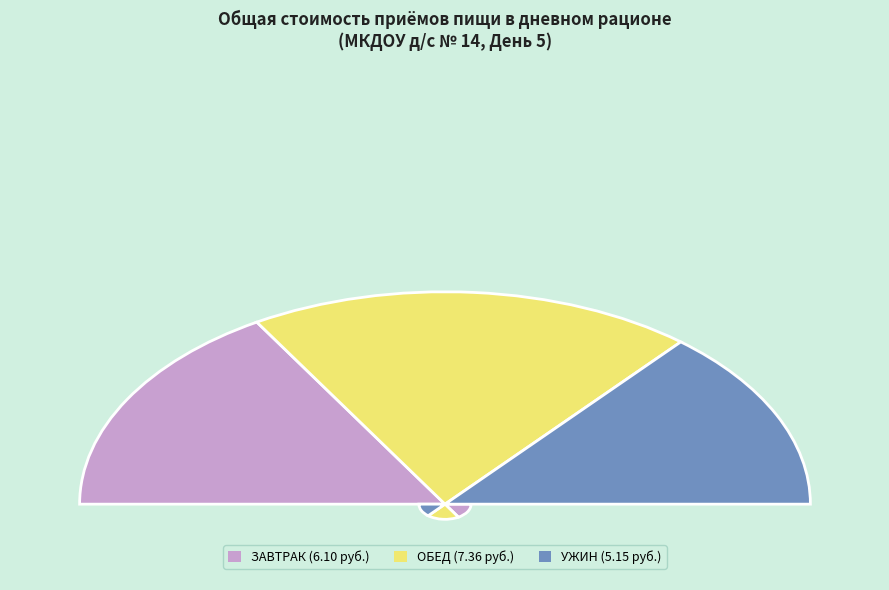

Which has a higher value, ПОЛДНИК or ОБЕД?

ОБЕД